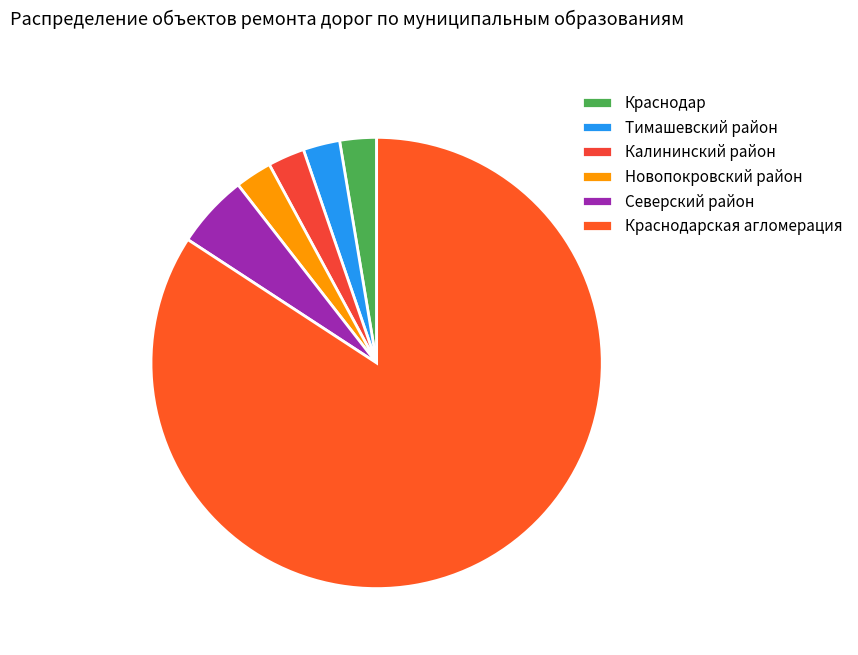

To the nearest percent, what is the combined percentage of Северский район and Тимашевский район?

8%